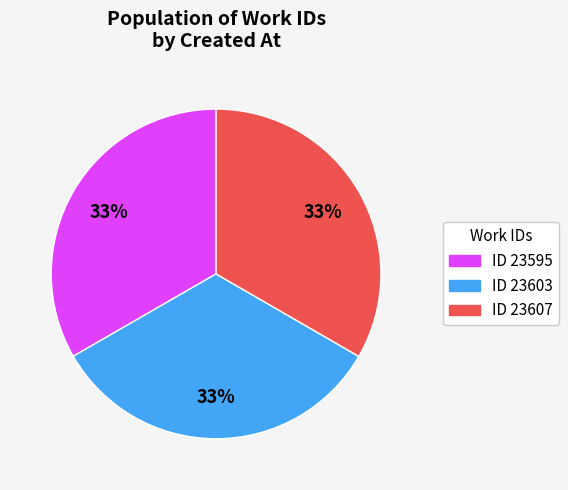

Does any single category account for the majority?

No